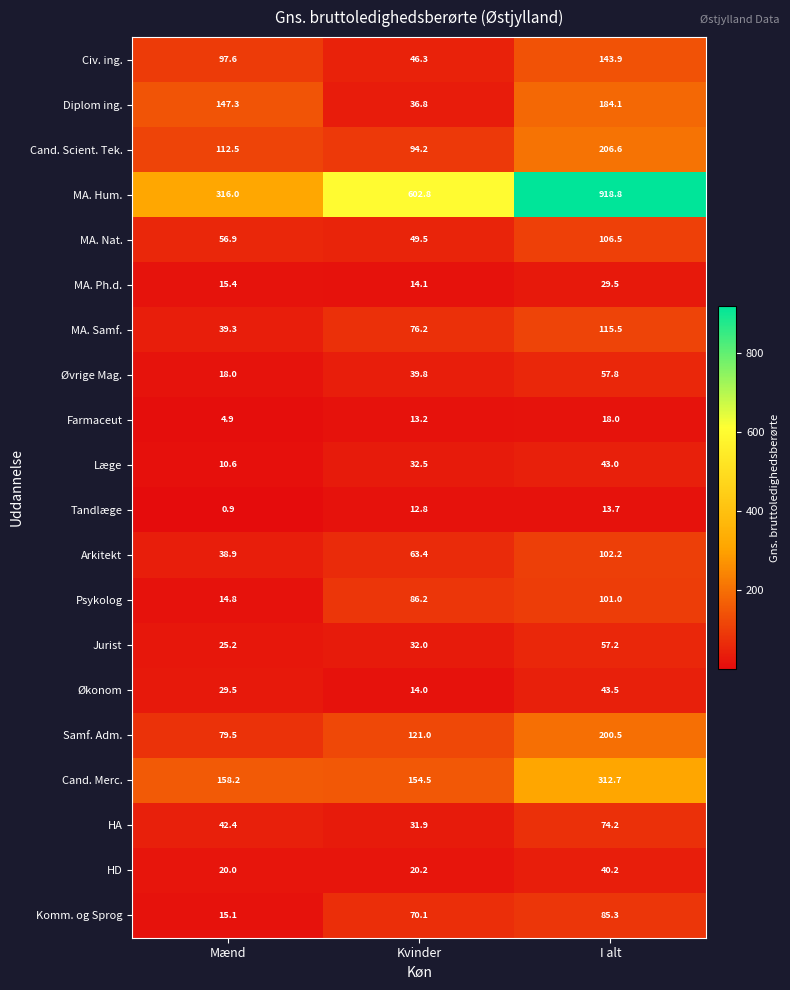

True or false: Diplom ing. has a value of 56.8 at Mænd.

False